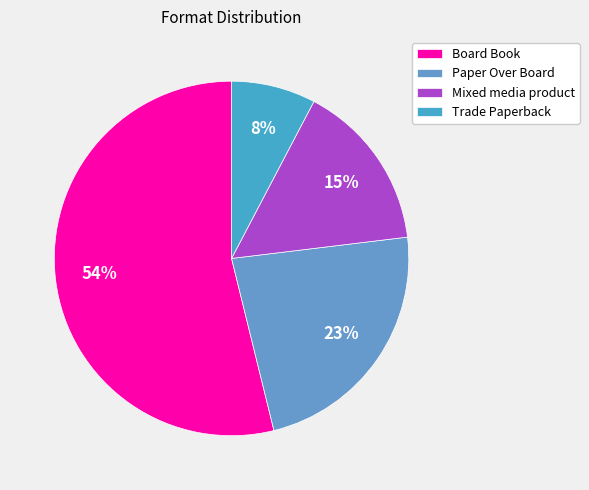

How many slices are in this pie chart?

4